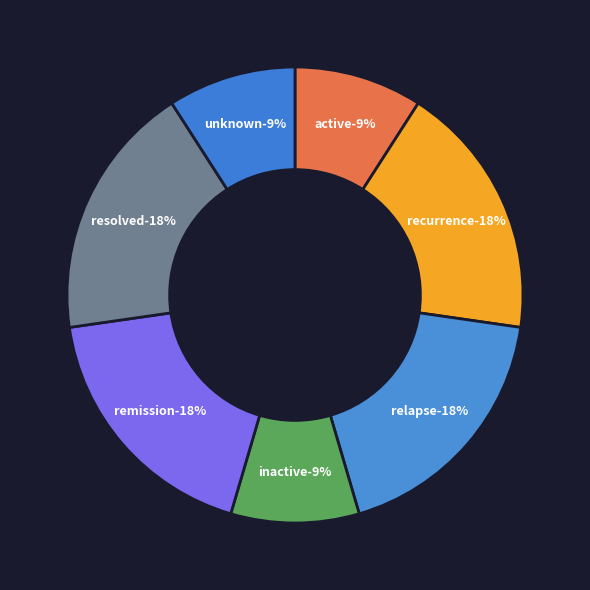

To the nearest percent, what is the combined percentage of unknown and resolved?

27%